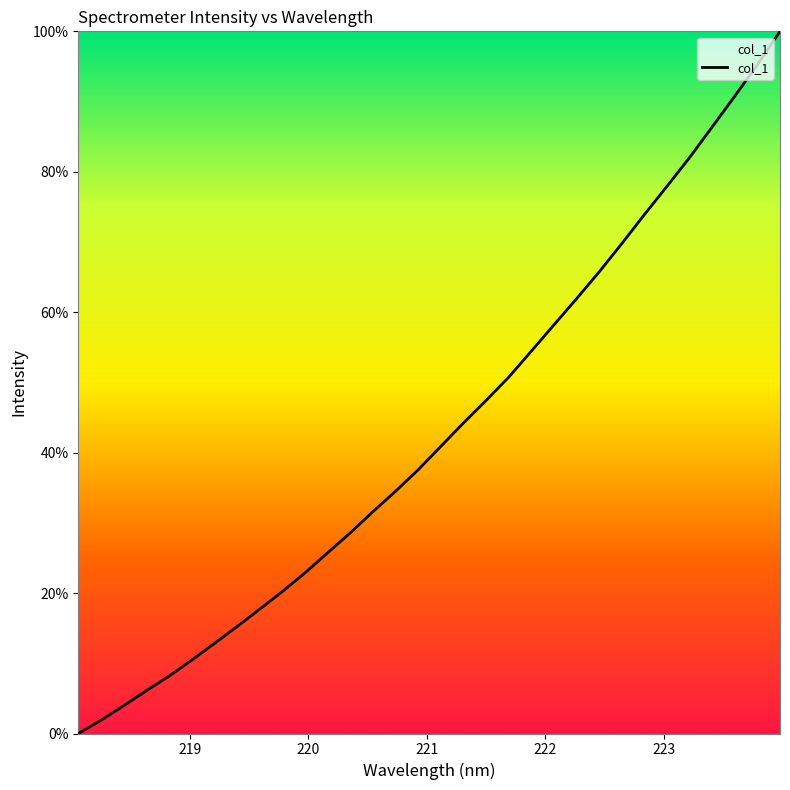

What is the difference between the maximum and minimum values?

100.0